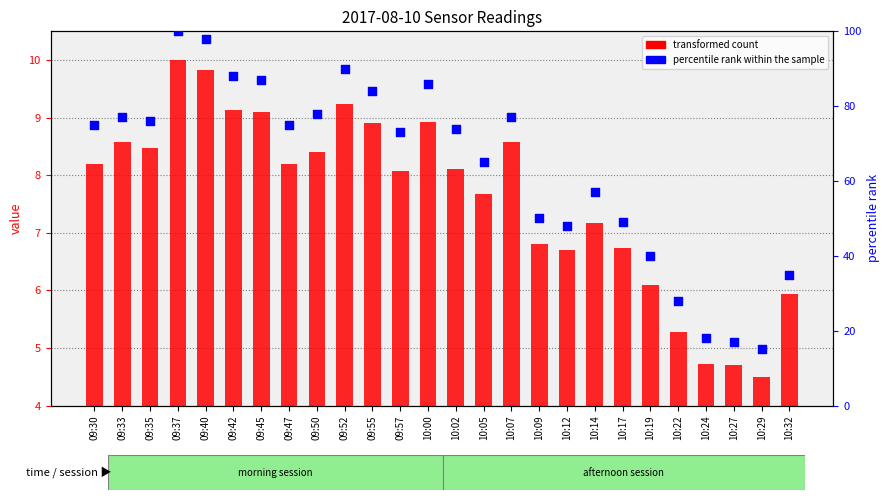

Which series has the largest Y range (max minus min)?

percentile rank within the sample